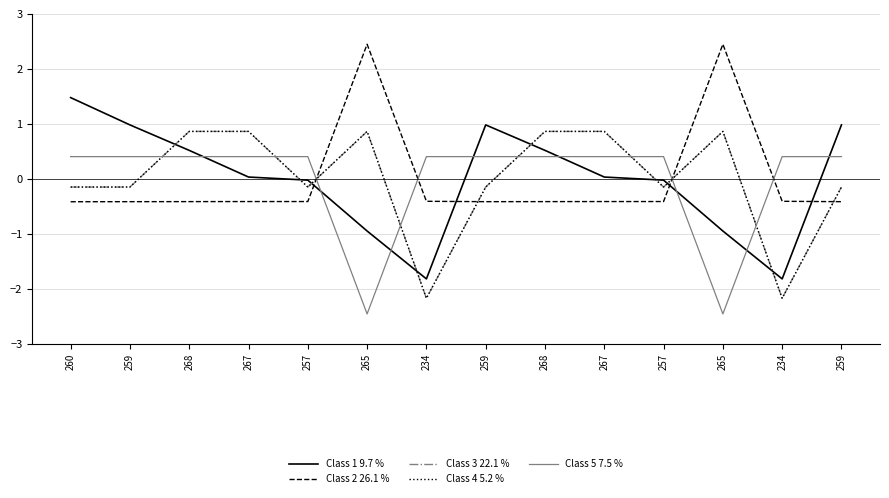

After their last crossing, which series has the higher values: Class 2 26.1 % or Class 1 9.7 %?

Class 1 9.7 %